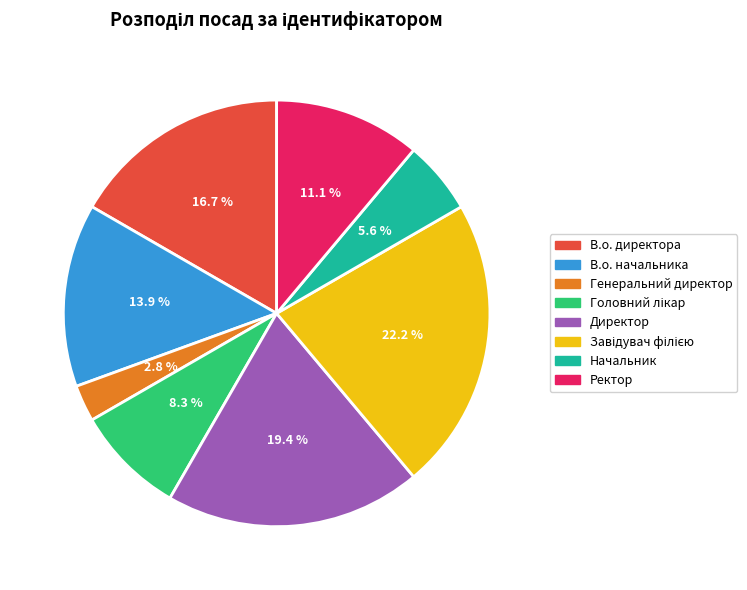

Which slice is the smallest?

Генеральний директор